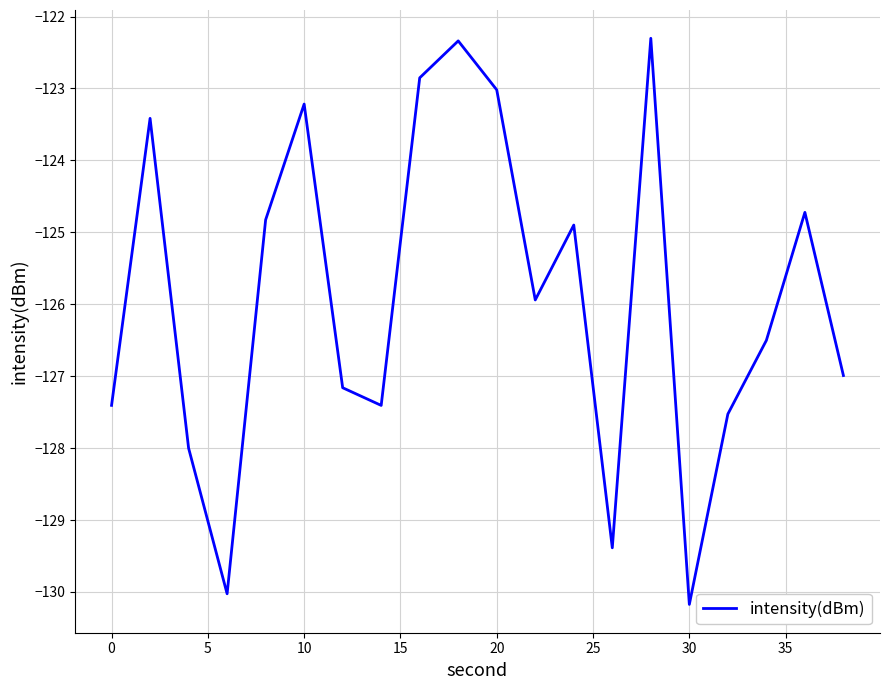

What is the difference between the maximum and minimum values?

7.9